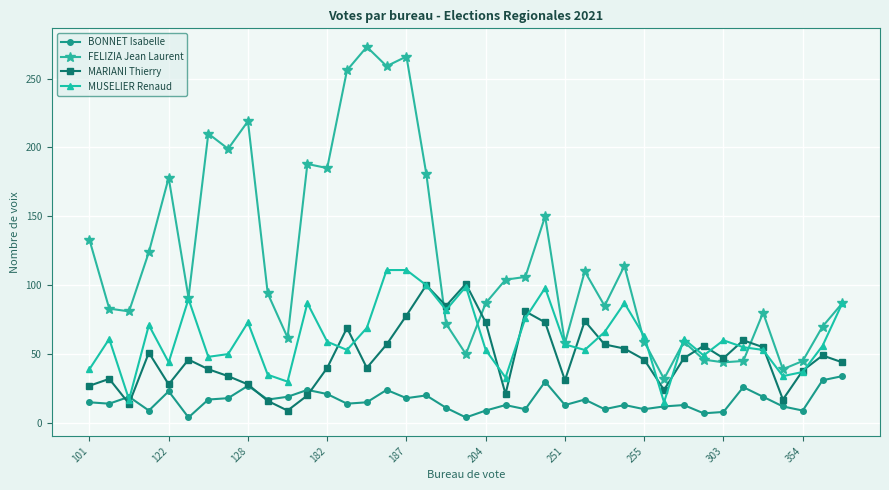

How many interior local peaks does the BONNET Isabelle series have?

12